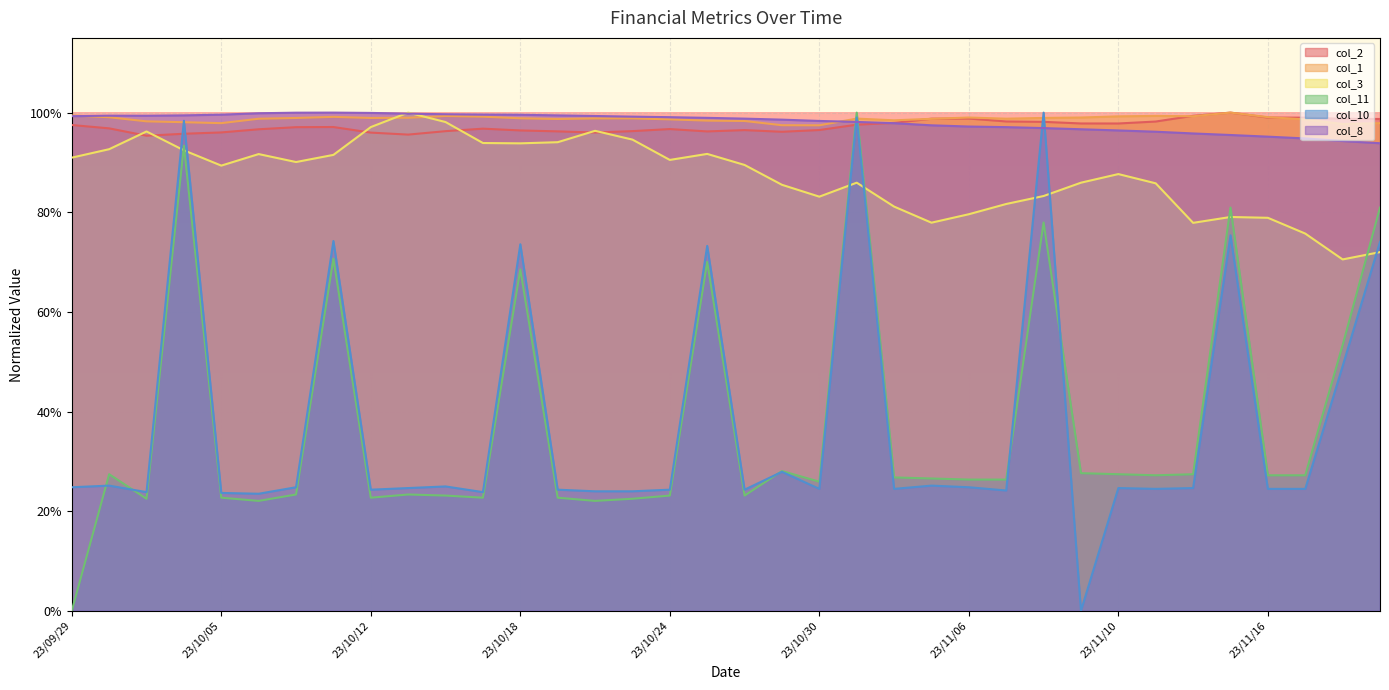

Which category has the highest value across all series?

23/11/15